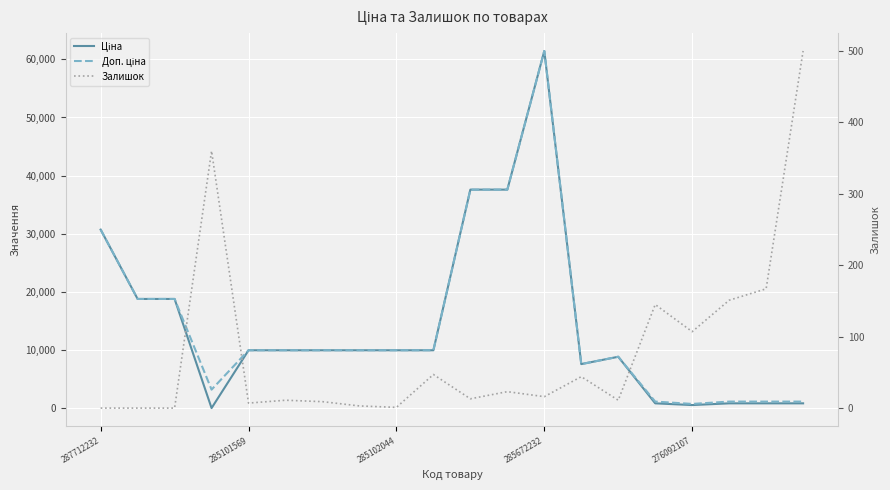

True or false: Доп. ціна has a value of 15555.4 at 14.

False